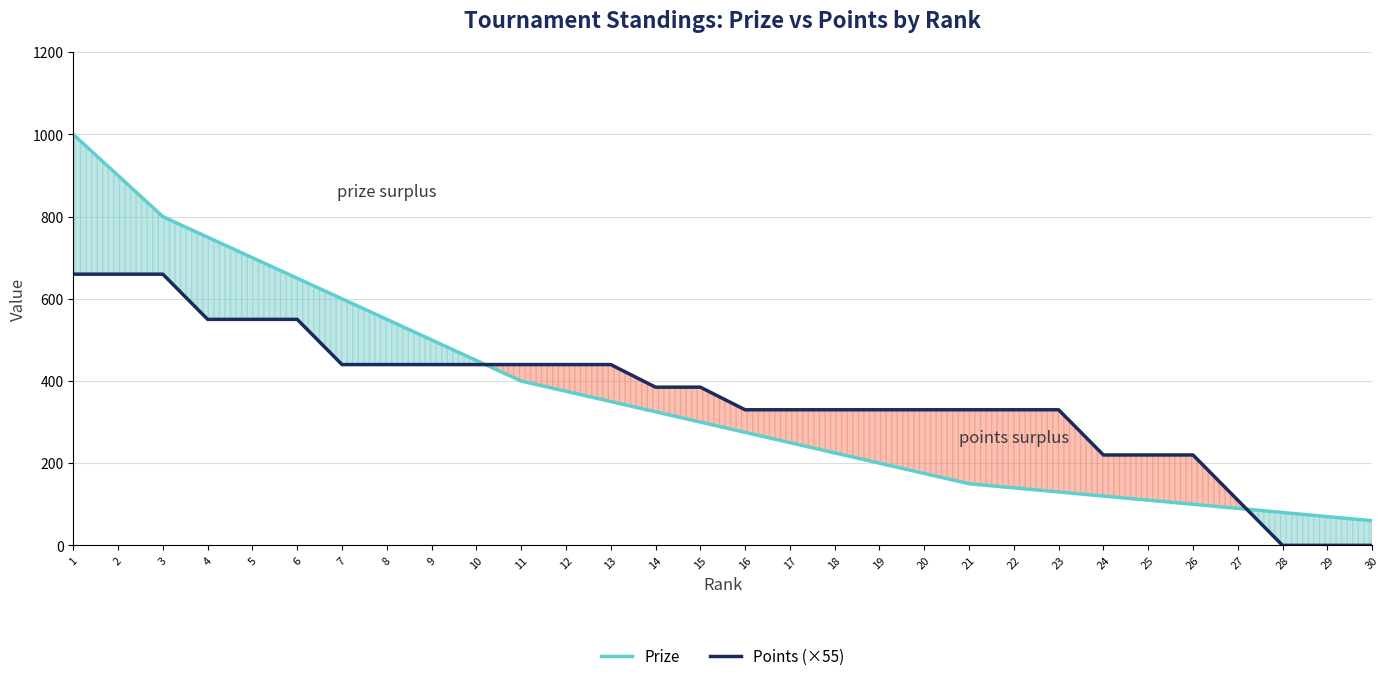

Which category has the lowest value across all series?

28